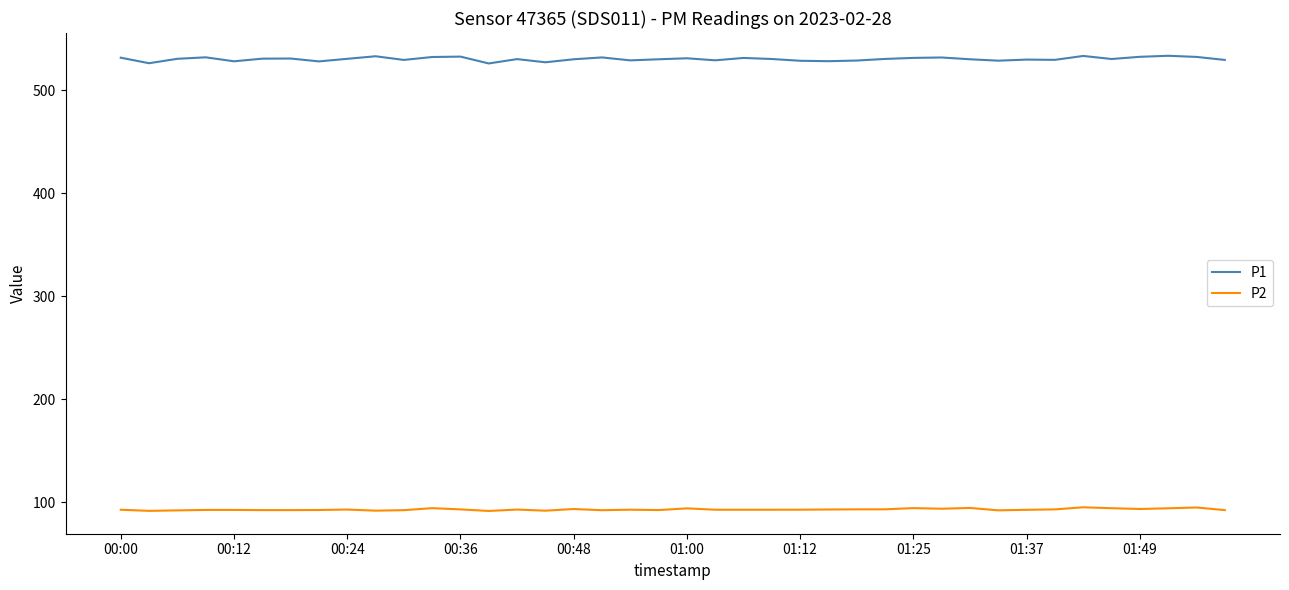

Which series has the widest spread of values?

P1